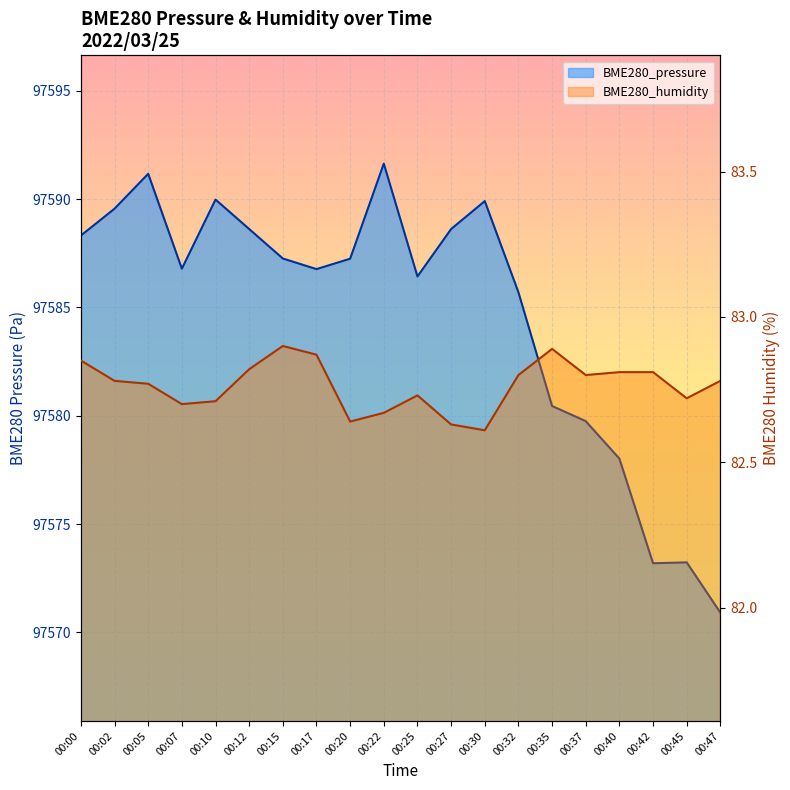

How many BME280_humidity values are between 82 and 83?

20